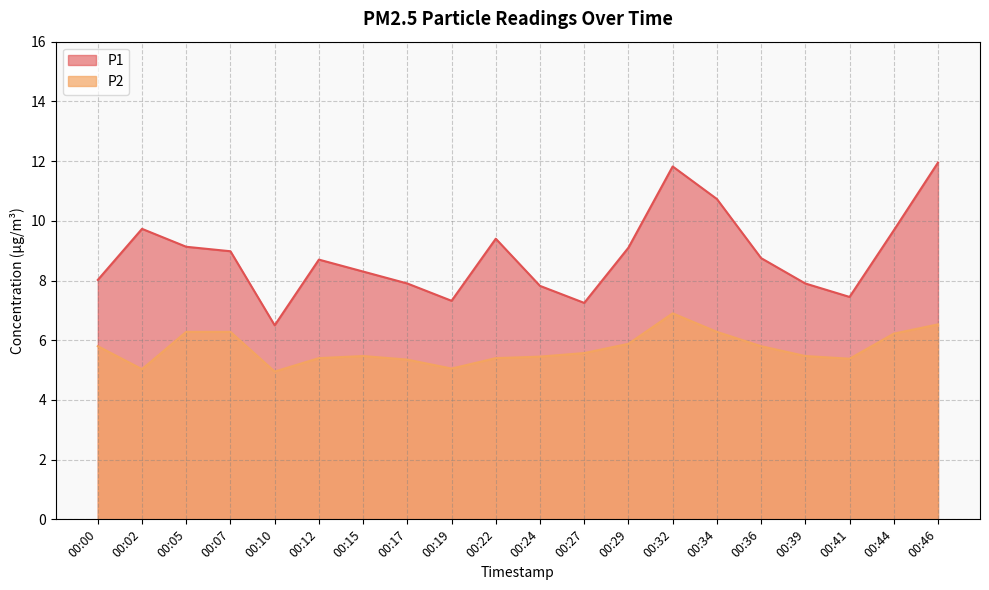

Between 00:10 and 00:19, which series saw the biggest shift?

P1